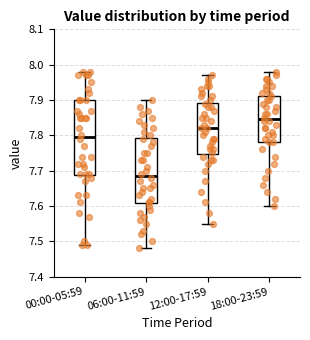

Which box has the lowest median line?

06:00-11:59